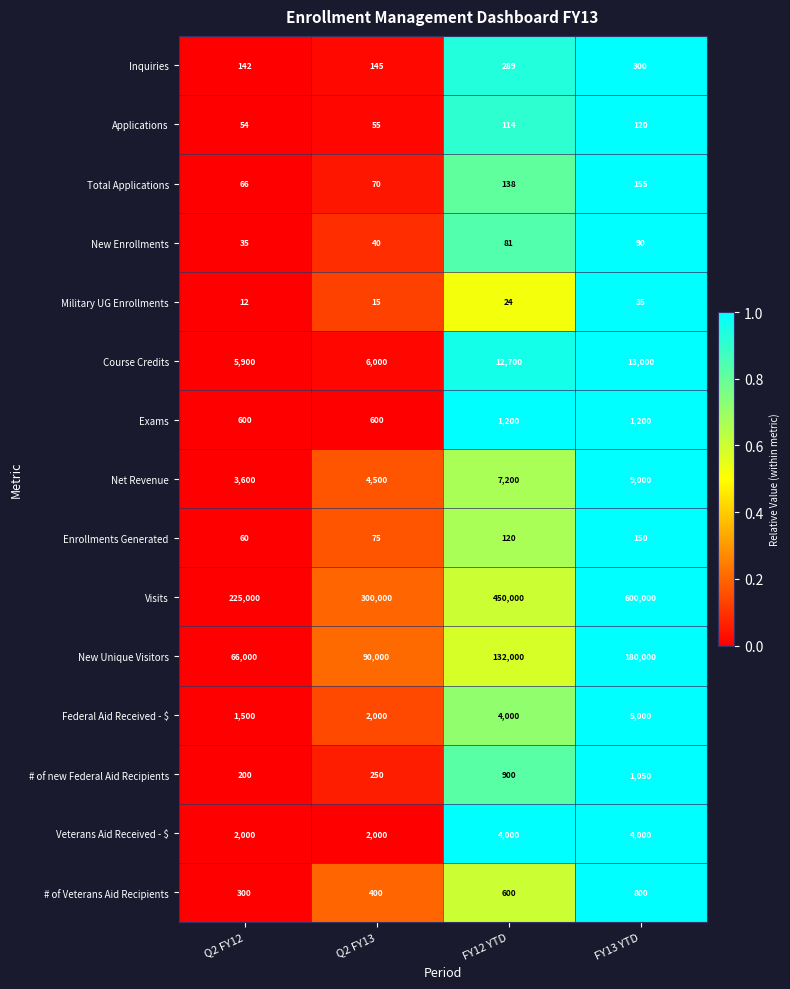

The value of New Unique Visitors at FY13 YTD is 246208. True or false?

False